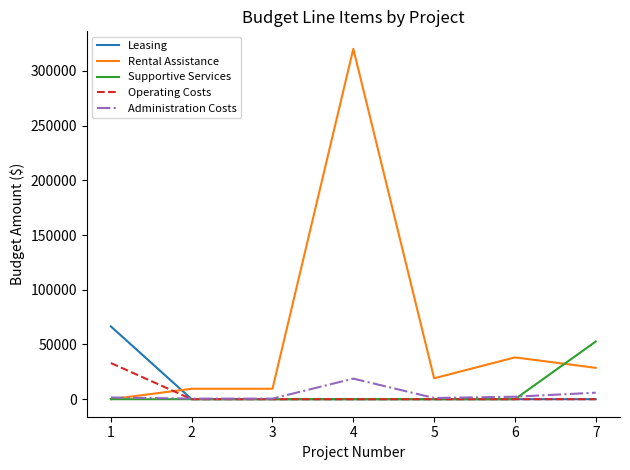

How many distinct data groups are displayed?

5